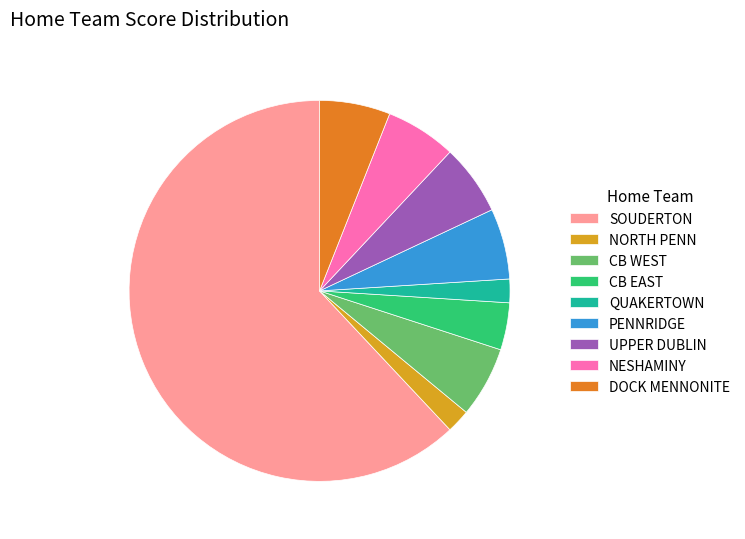

Which slice is the largest?

SOUDERTON